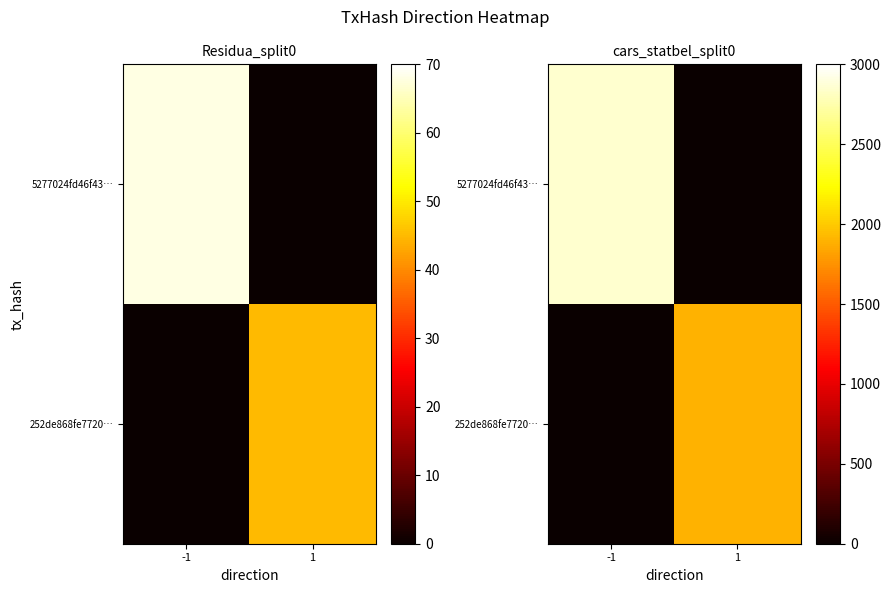

True or false: 5277024fd46f43… has a value of 2852.1 at -1.

True